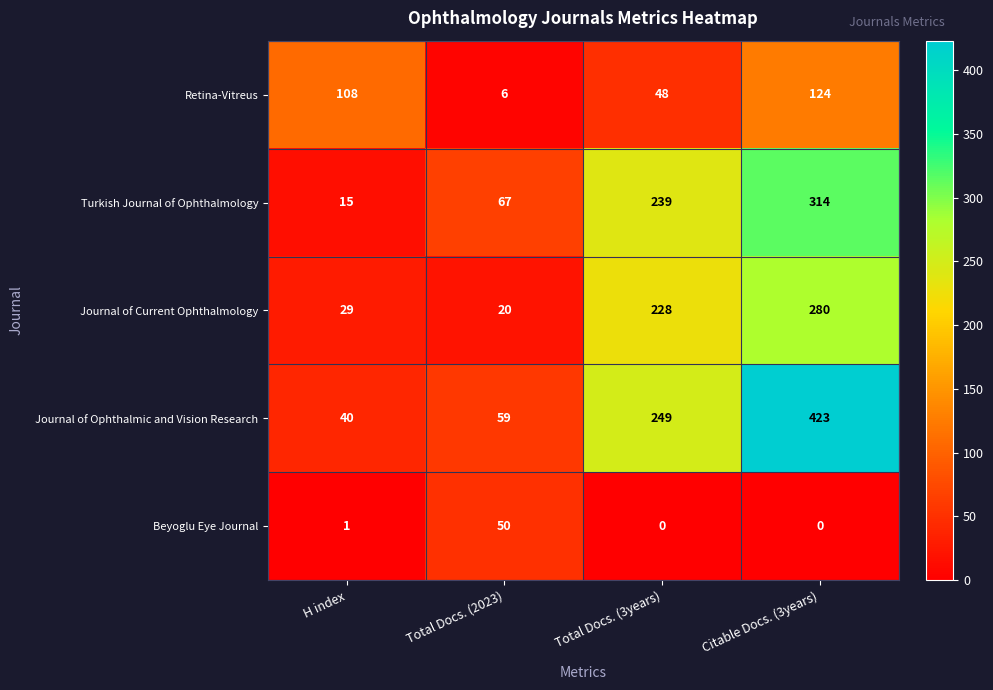

What is the difference between the highest and lowest values at H index?

107